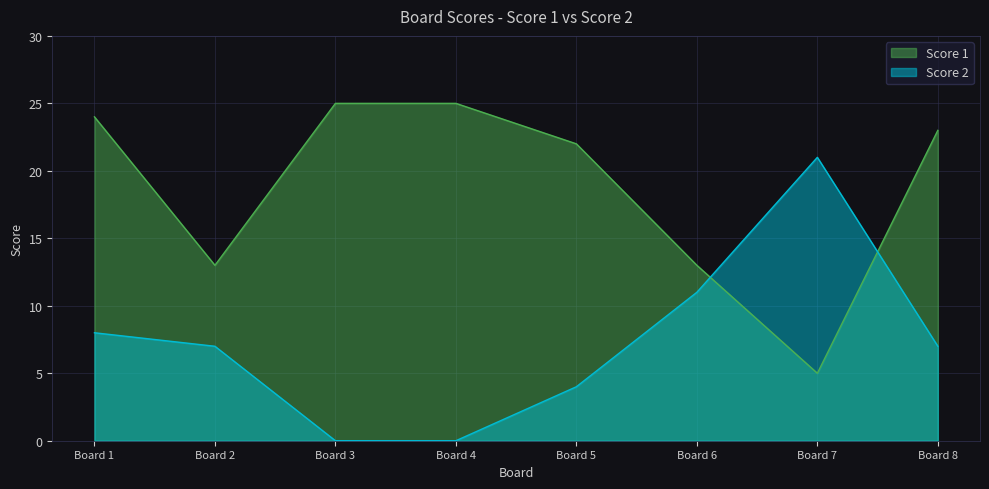

At Board 7, list the series in order from largest to smallest.

Score 2, Score 1